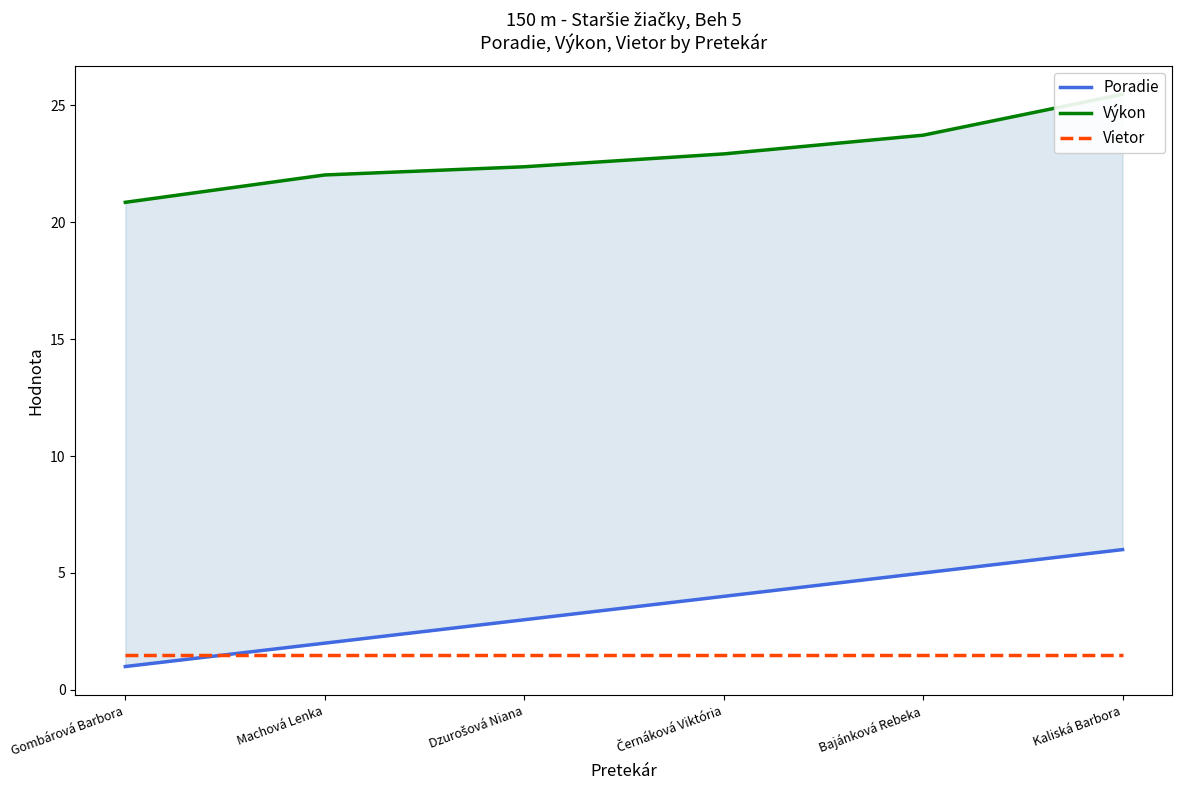

How many lines are shown in the chart?

3